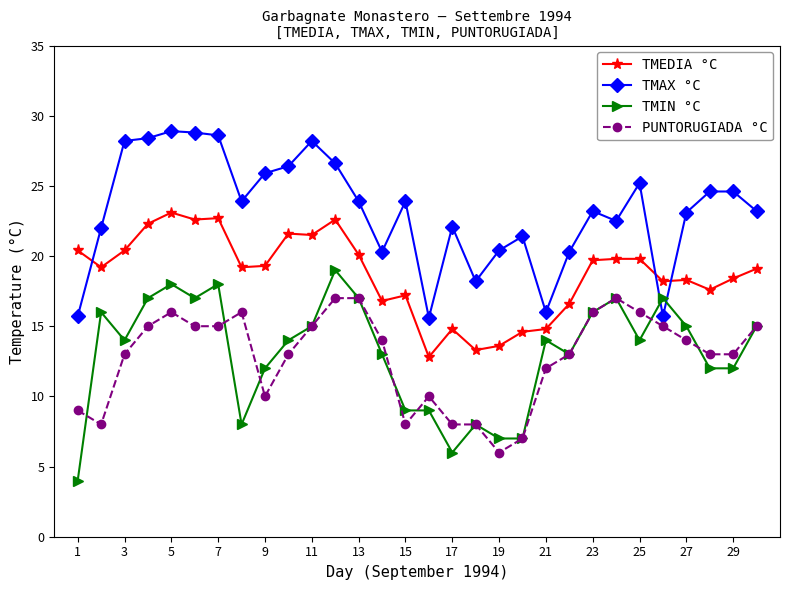

What is the highest value of the TMIN °C series?

19.0